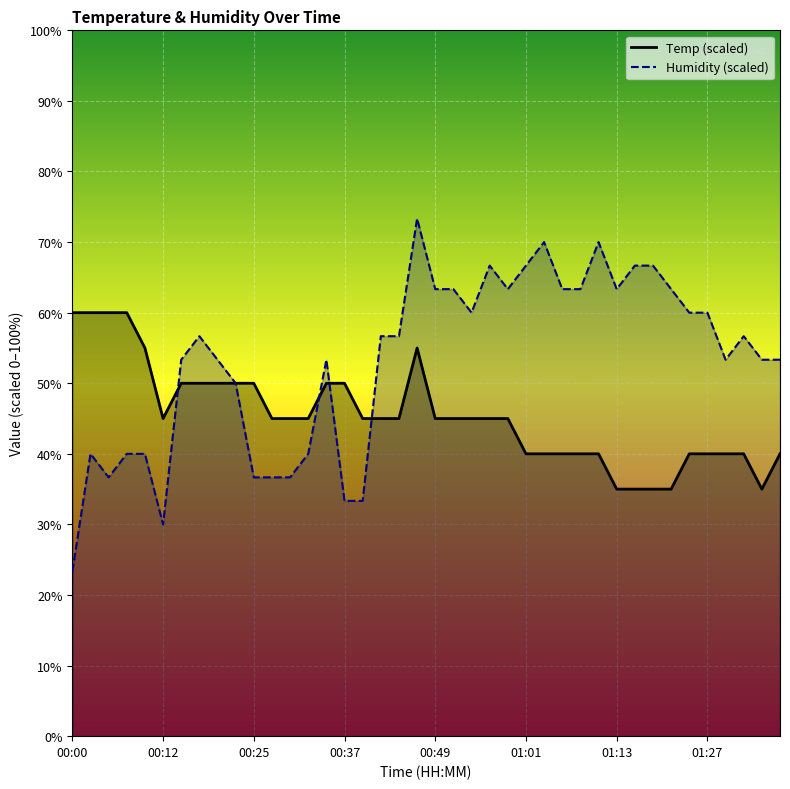

Where is the first local maximum for Humidity?

00:03